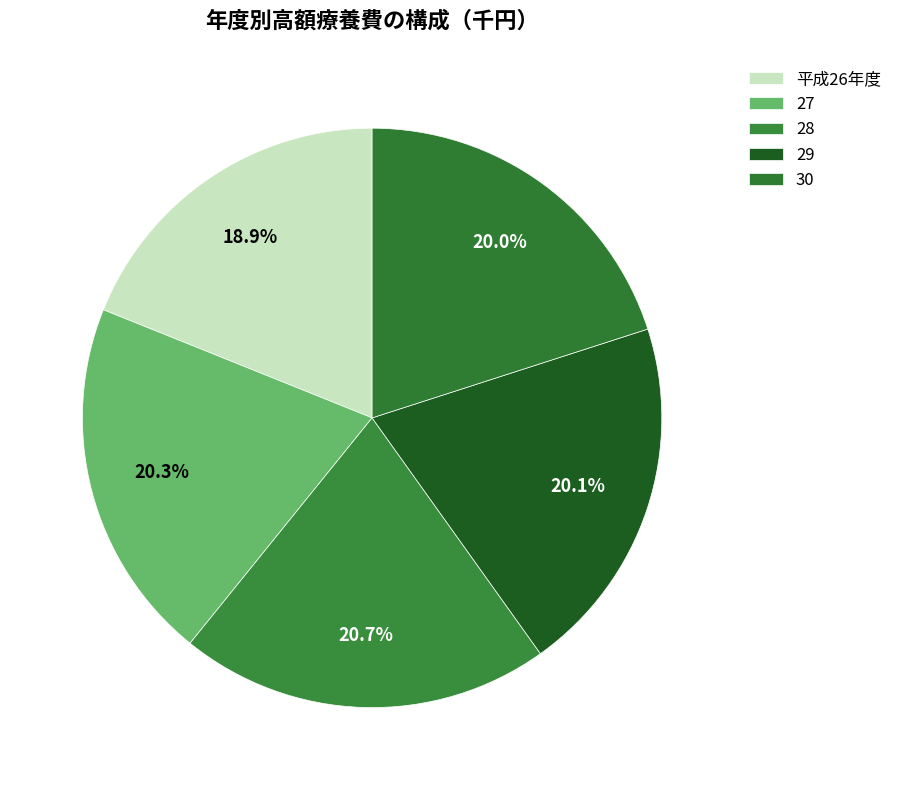

How many segments does this pie chart have?

5